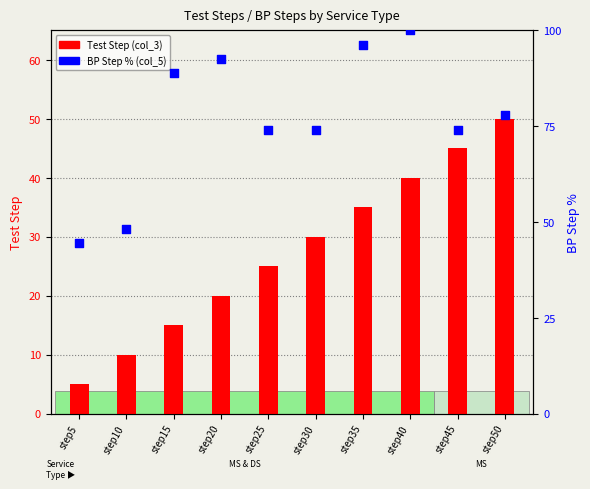

Is the value of BP Step % (col_5) at step40 greater than the value of Test Step (col_3) at step5?

Yes